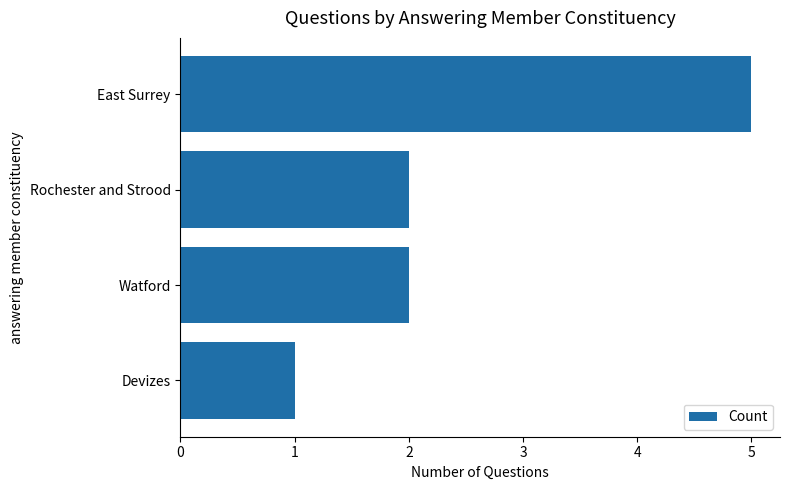

How many values are between 2 and 5?

3